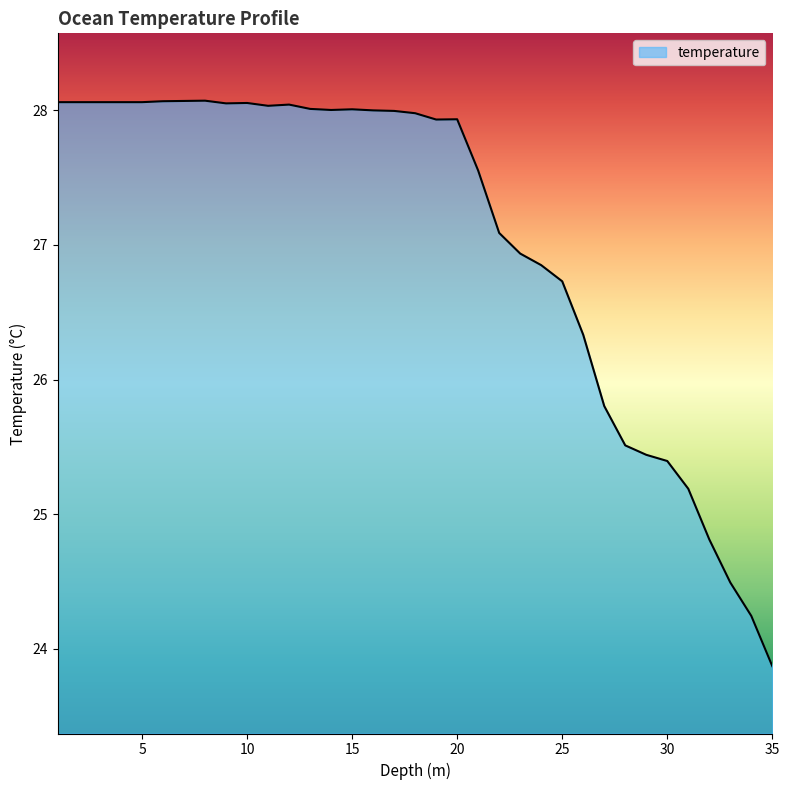

What is the difference between the maximum and minimum values?

4.2